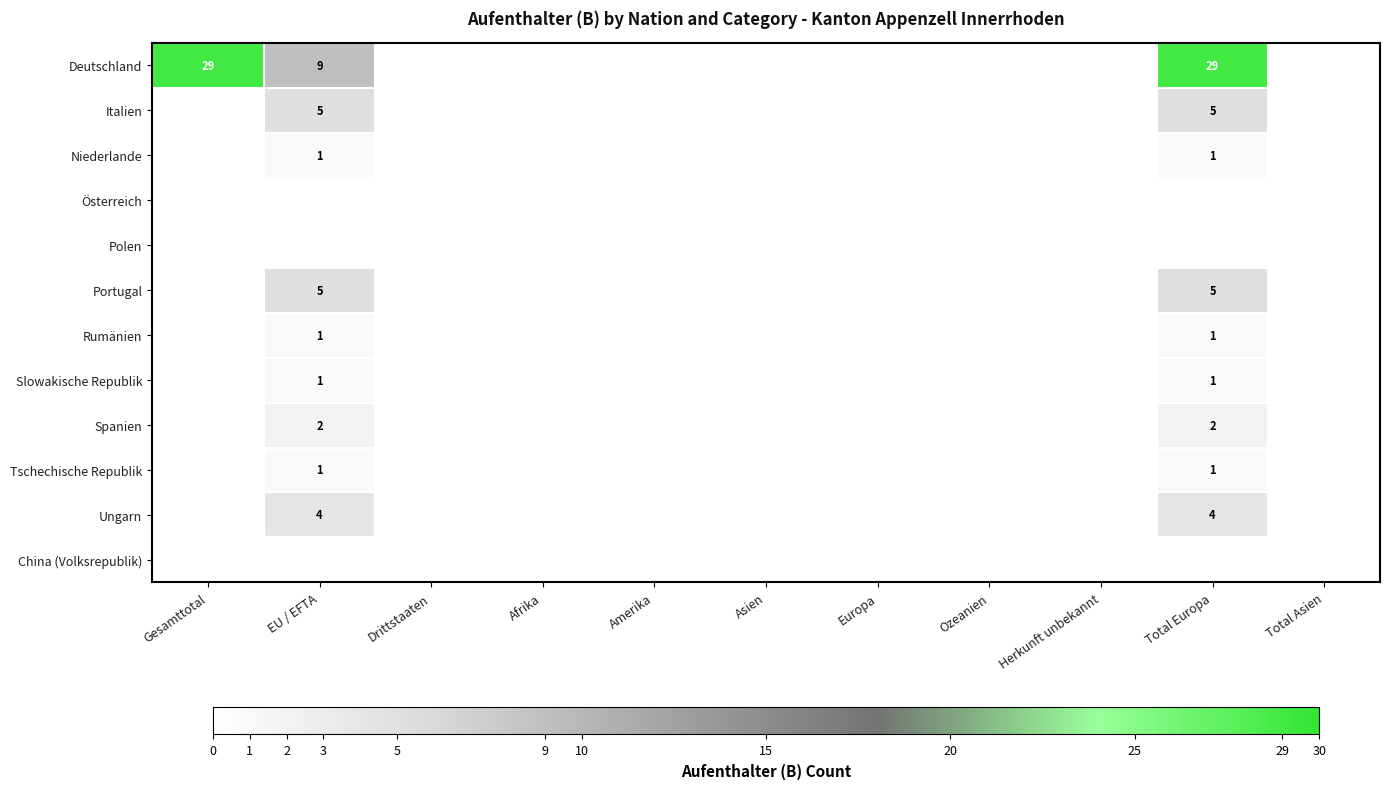

Which series has the largest total across all categories?

Deutschland